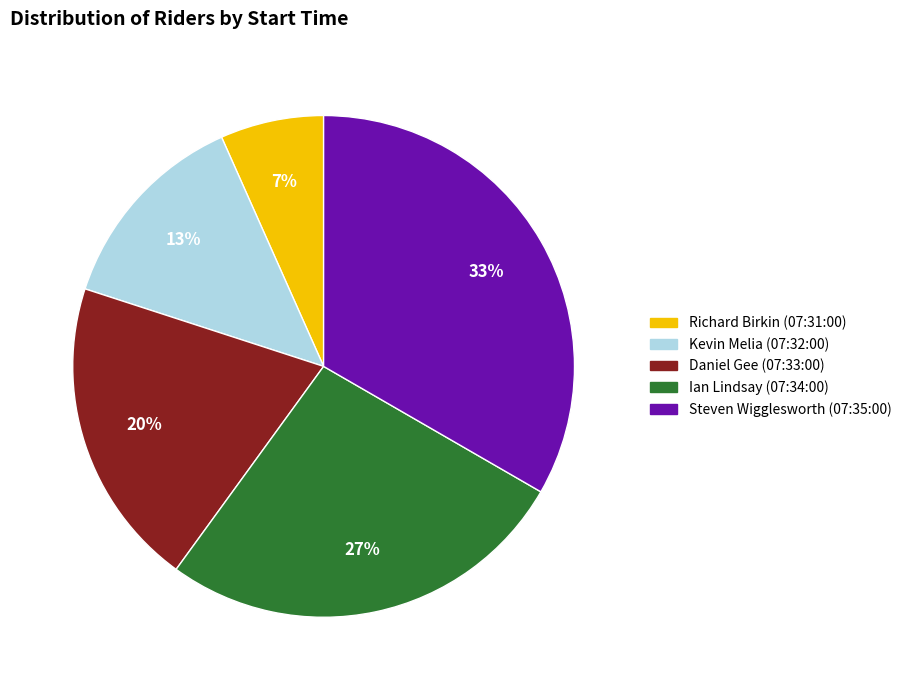

To the nearest percent, what is the difference between the Daniel Gee (07:33:00) and Kevin Melia (07:32:00) slice percentages?

7%